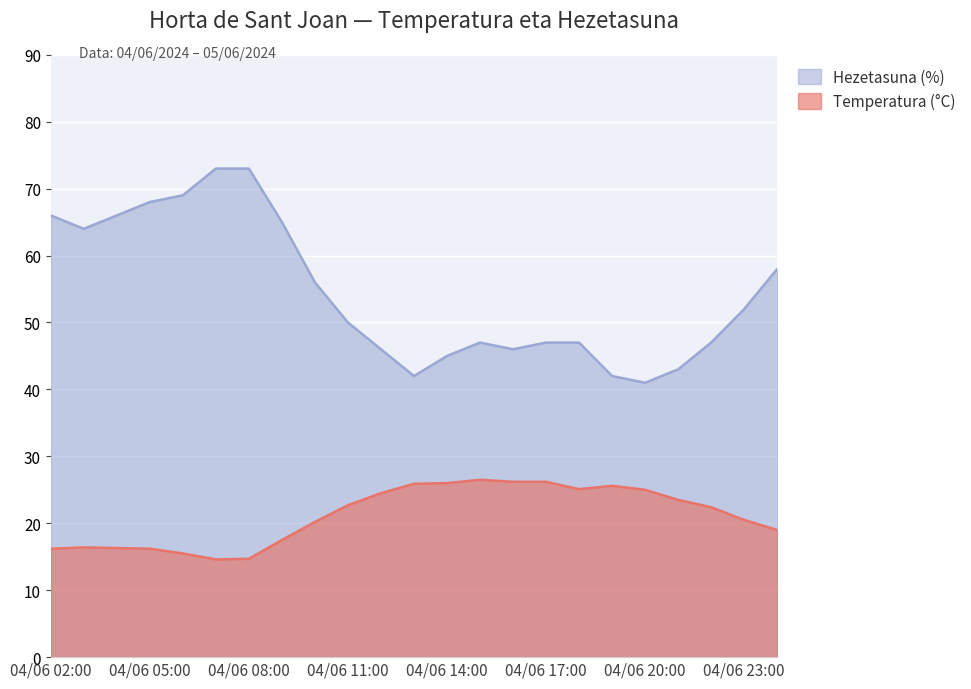

In Temperatura (°C), how many points are lower than both neighbors (excluding endpoints)?

2